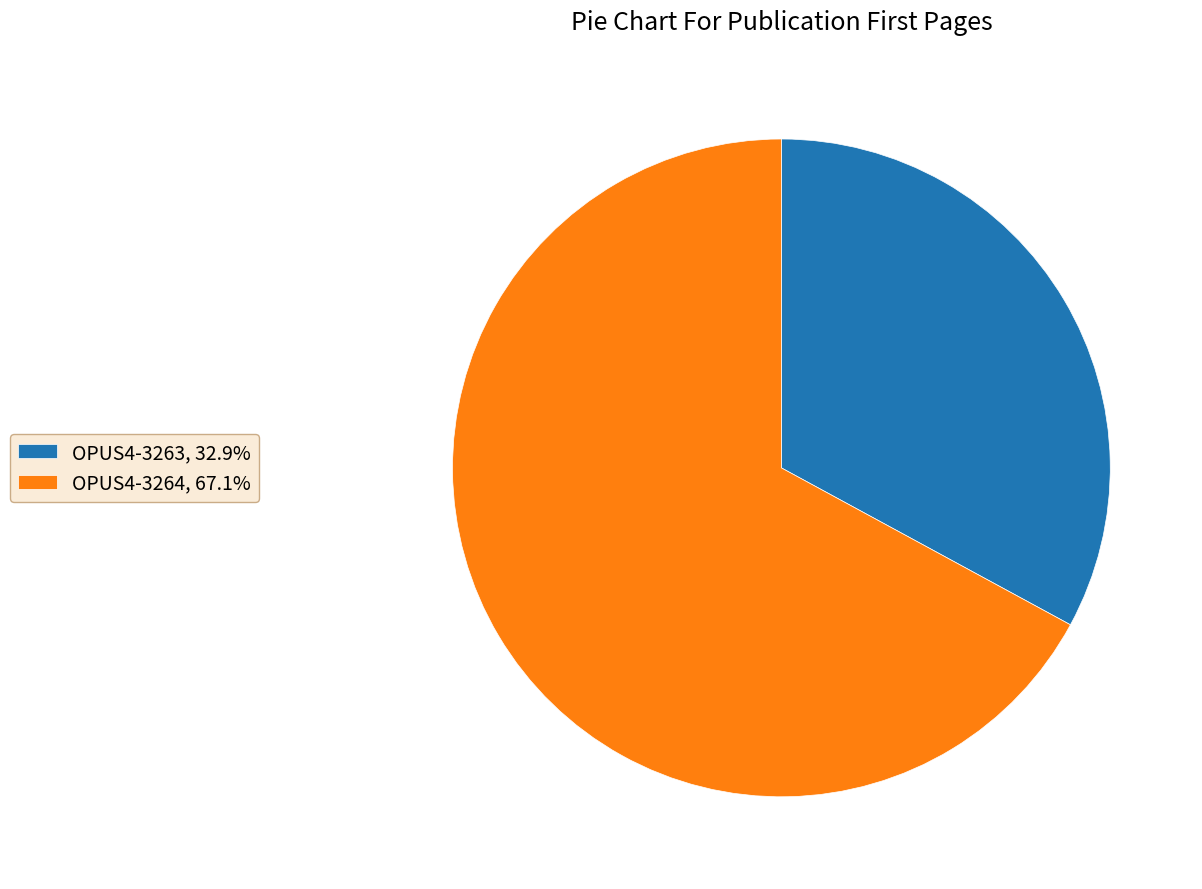

Which slice is the largest?

OPUS4-3264